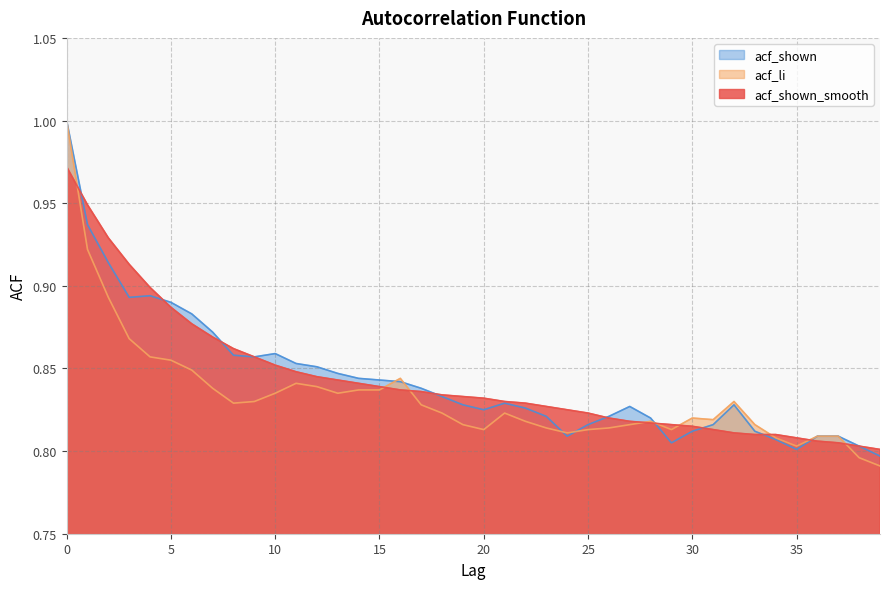

Reading left to right, transcribe all the data shown in this chart.

acf_shown_smooth: 0=1.0	1=0.9	2=0.9	3=0.9	4=0.9	5=0.9	6=0.9	7=0.9	8=0.9	9=0.9	10=0.9	11=0.8	12=0.8	13=0.8	14=0.8	15=0.8	16=0.8	17=0.8	18=0.8	19=0.8	20=0.8	21=0.8	22=0.8	23=0.8	24=0.8	25=0.8	26=0.8	27=0.8	28=0.8	29=0.8	30=0.8	31=0.8	32=0.8	33=0.8	34=0.8	35=0.8	36=0.8	37=0.8	38=0.8	39=0.8
acf_li: 0=1.0	1=0.9	2=0.9	3=0.9	4=0.9	5=0.9	6=0.8	7=0.8	8=0.8	9=0.8	10=0.8	11=0.8	12=0.8	13=0.8	14=0.8	15=0.8	16=0.8	17=0.8	18=0.8	19=0.8	20=0.8	21=0.8	22=0.8	23=0.8	24=0.8	25=0.8	26=0.8	27=0.8	28=0.8	29=0.8	30=0.8	31=0.8	32=0.8	33=0.8	34=0.8	35=0.8	36=0.8	37=0.8	38=0.8	39=0.8
acf_shown: 0=1.0	1=0.9	2=0.9	3=0.9	4=0.9	5=0.9	6=0.9	7=0.9	8=0.9	9=0.9	10=0.9	11=0.9	12=0.9	13=0.8	14=0.8	15=0.8	16=0.8	17=0.8	18=0.8	19=0.8	20=0.8	21=0.8	22=0.8	23=0.8	24=0.8	25=0.8	26=0.8	27=0.8	28=0.8	29=0.8	30=0.8	31=0.8	32=0.8	33=0.8	34=0.8	35=0.8	36=0.8	37=0.8	38=0.8	39=0.8